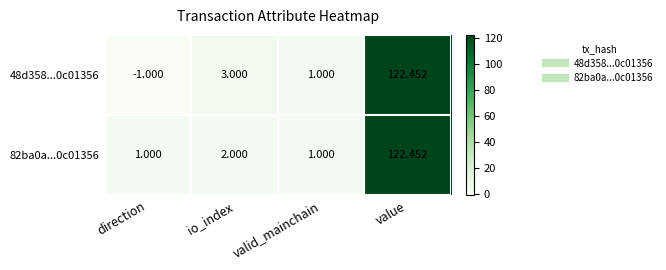

List the labels in order of 48d358...0c01356 value, largest first.

value, io_index, valid_mainchain, direction